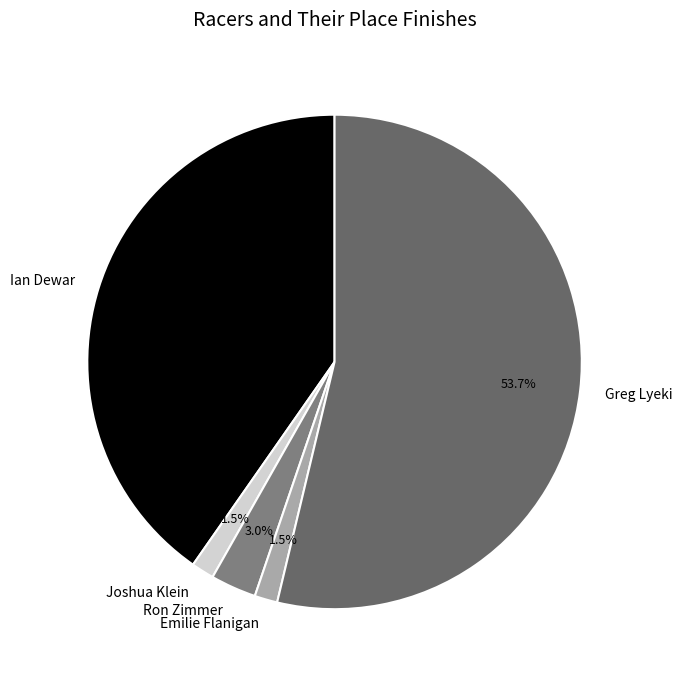

What is the largest slice in the pie chart?

Greg Lyeki